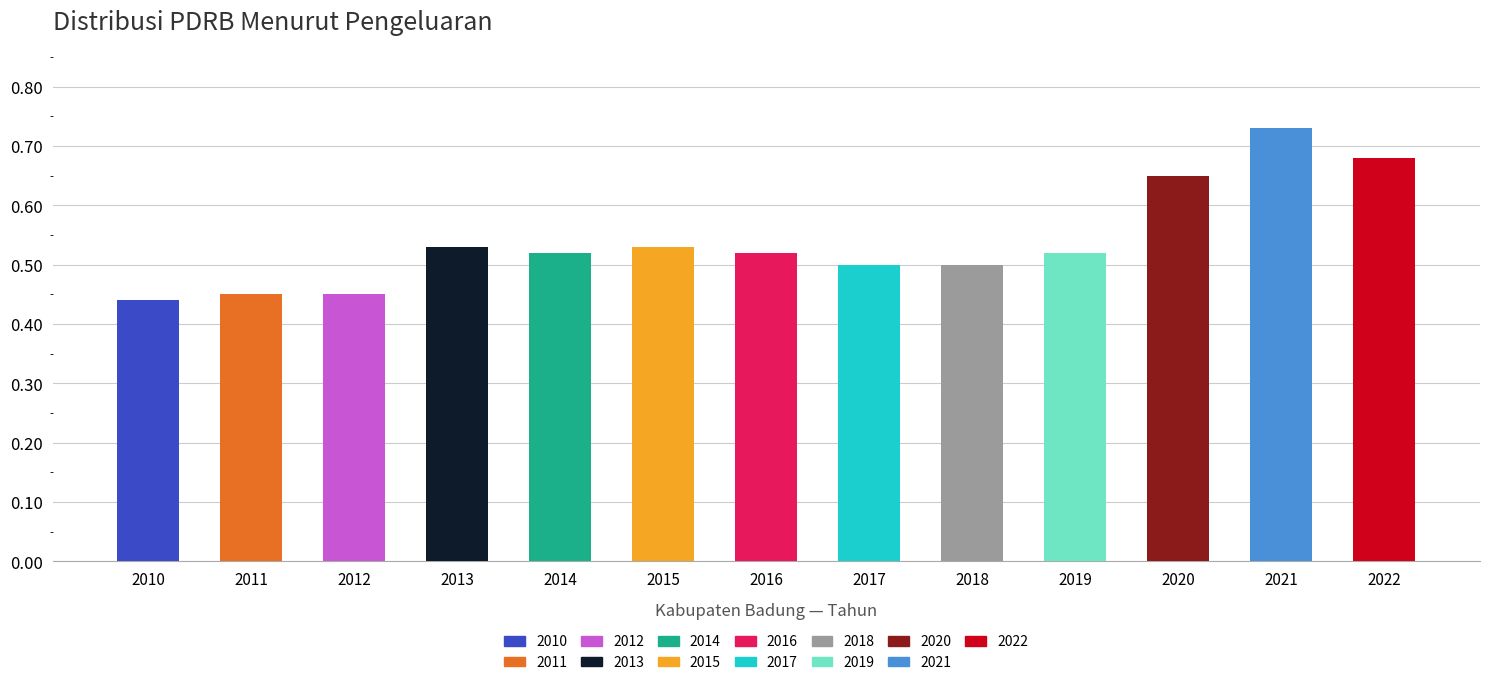

Is it true that the value at 2021 is 0.4?

False